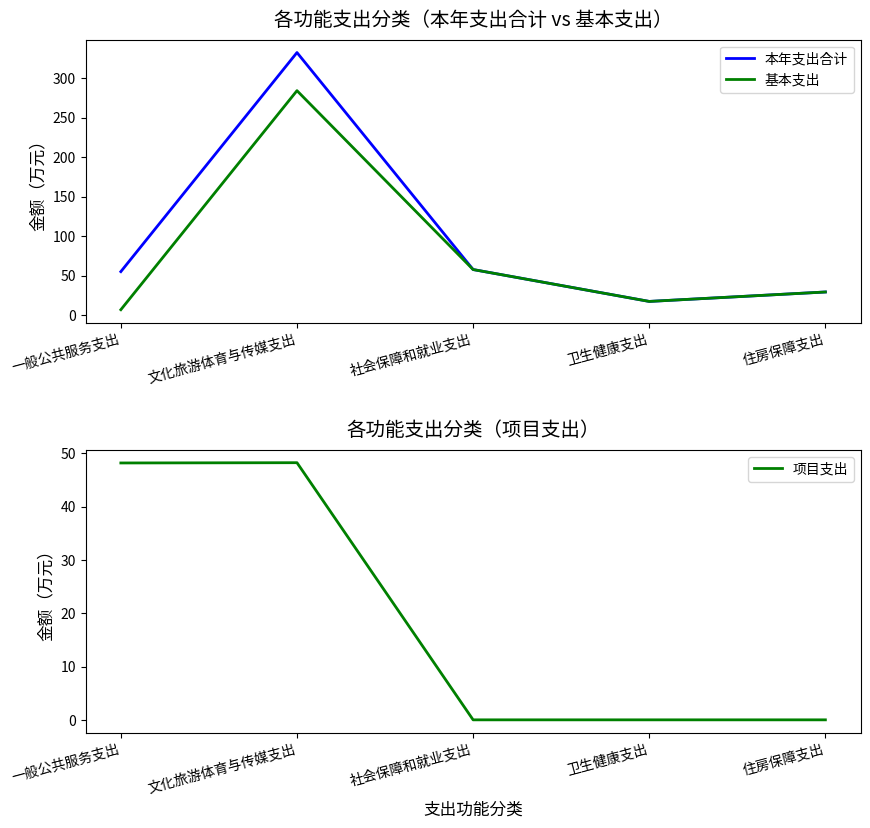

Which label corresponds to the largest value in the chart?

文化旅游体育与传媒支出